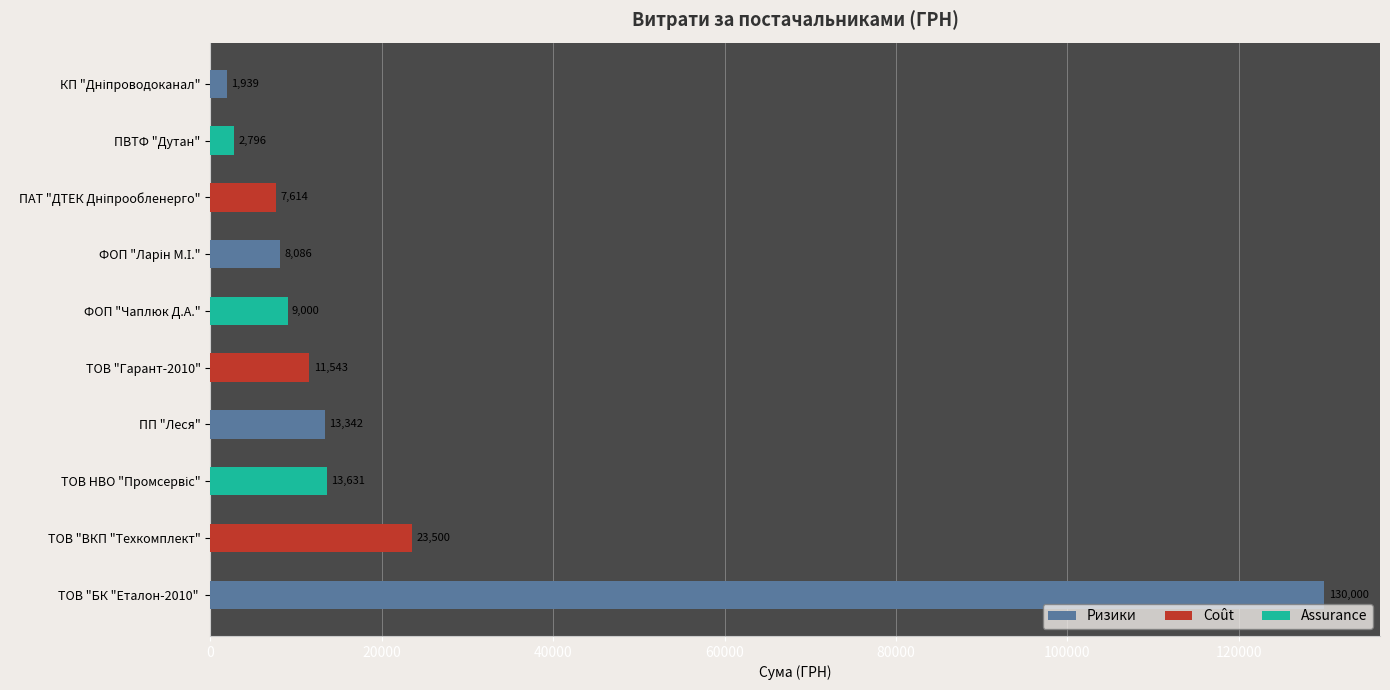

Does the chart contain any negative values?

No